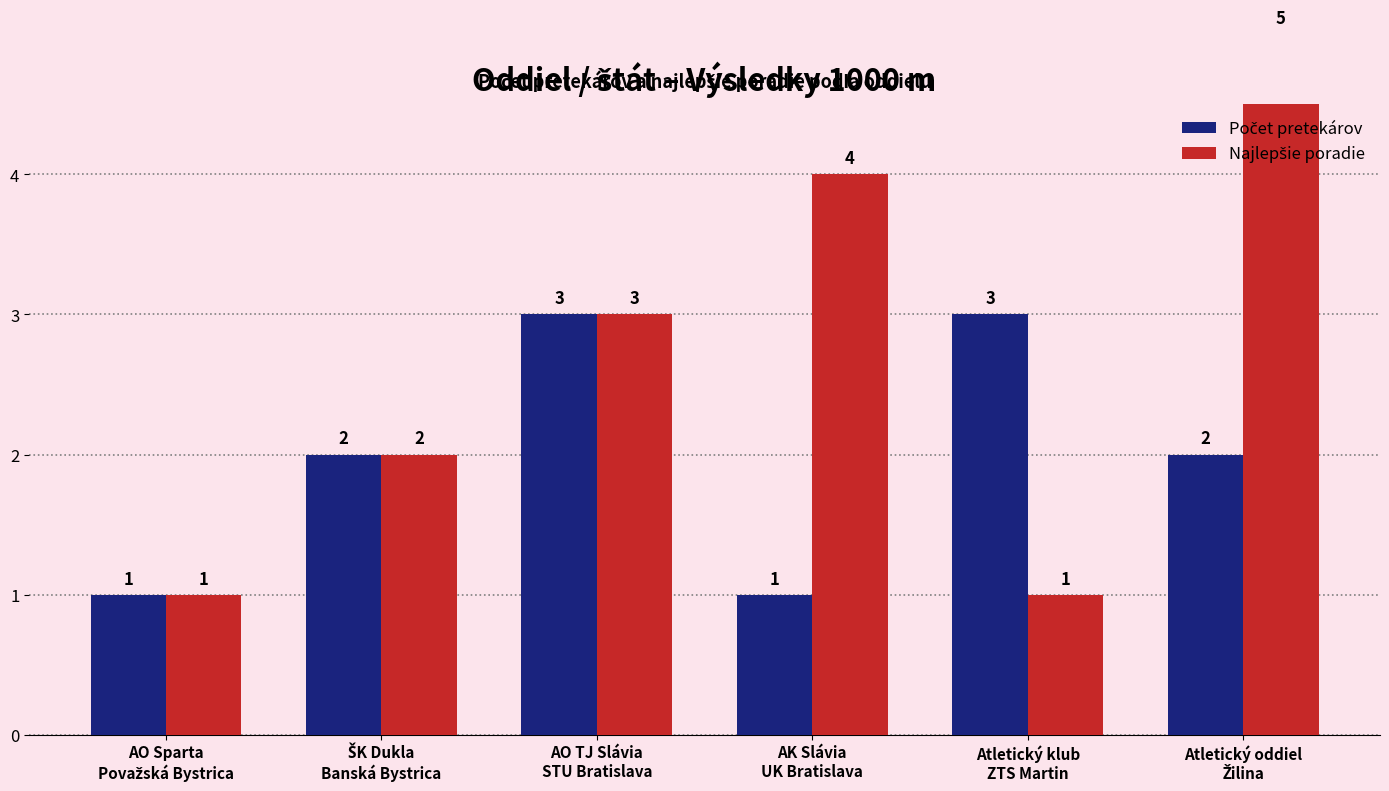

Which category has the highest value in the Počet pretekárov series?

AO TJ Slávia
STU Bratislava